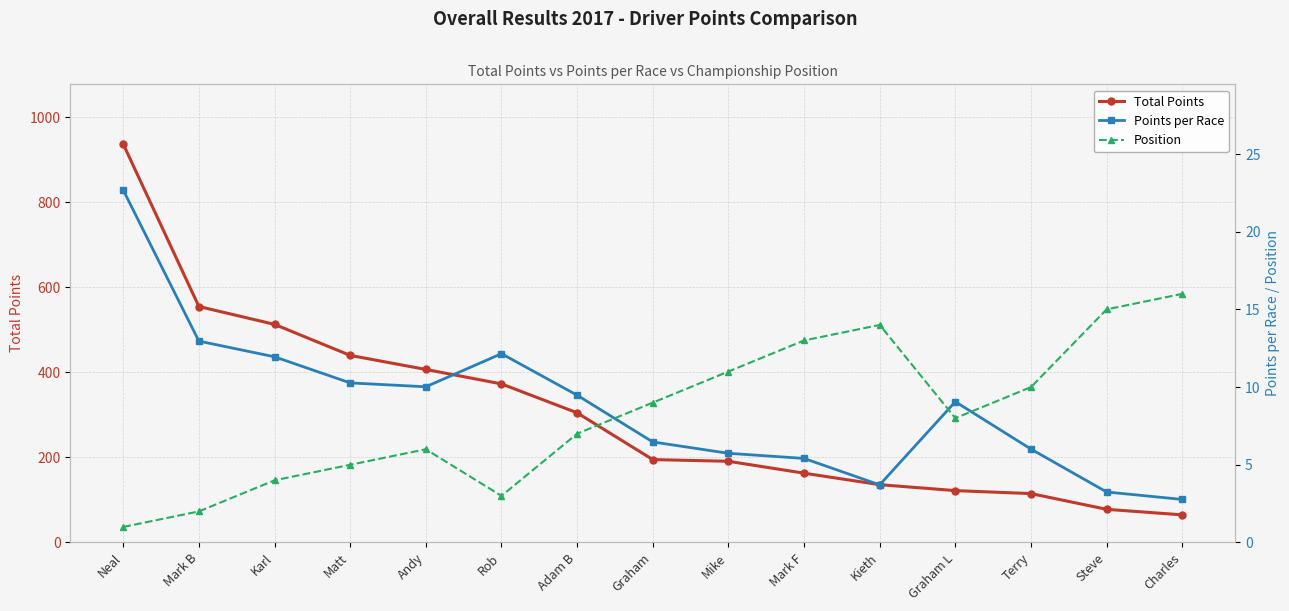

What is the total value across all series at Terry?

131.0